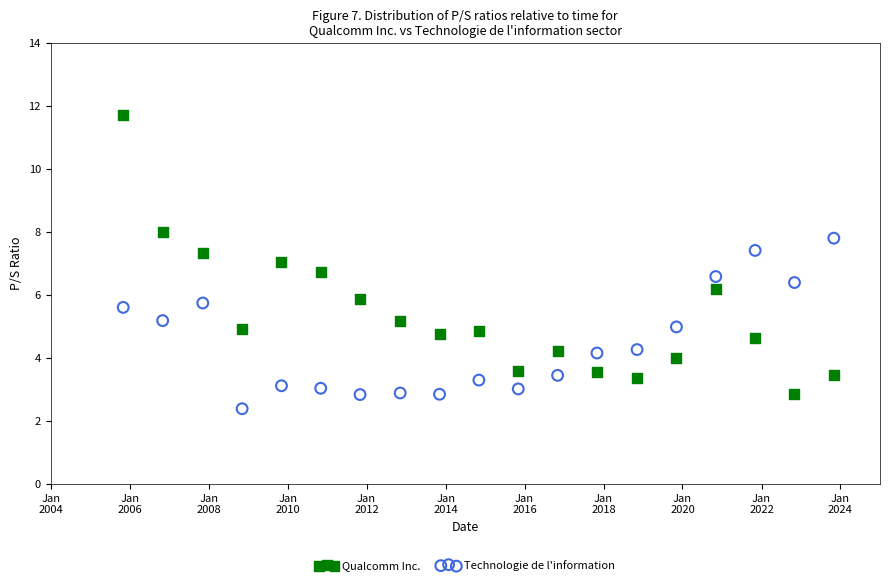

What is the X range (max minus min) for the scatter plot?

6573.0